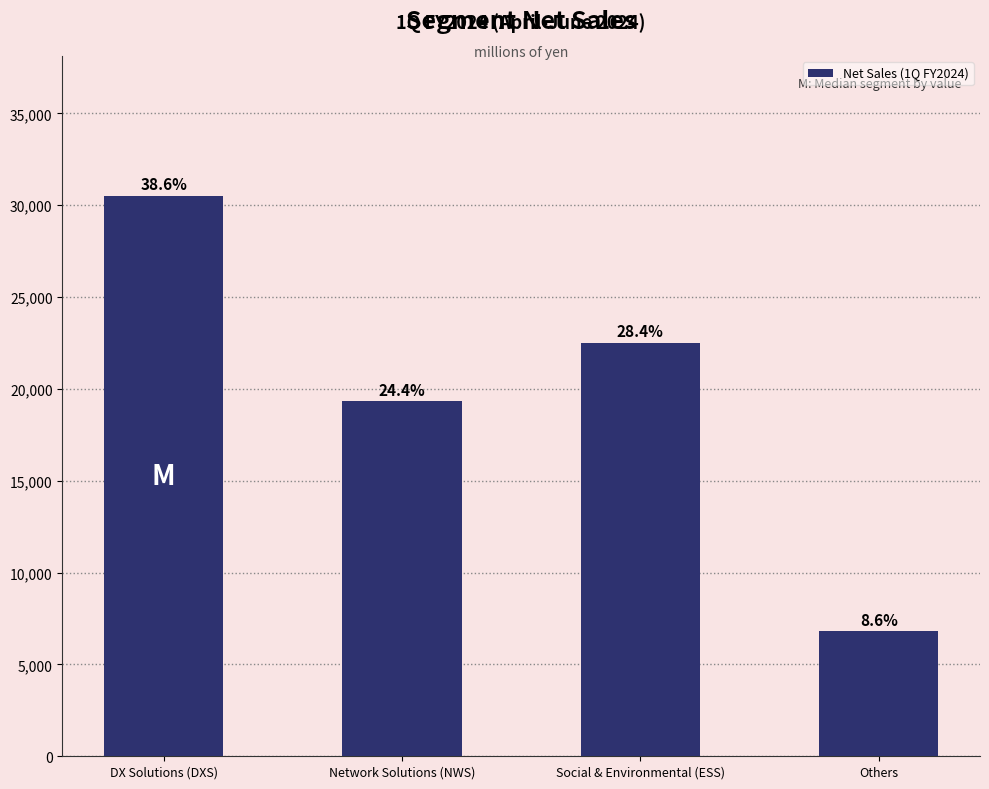

What position from the left is Others?

4